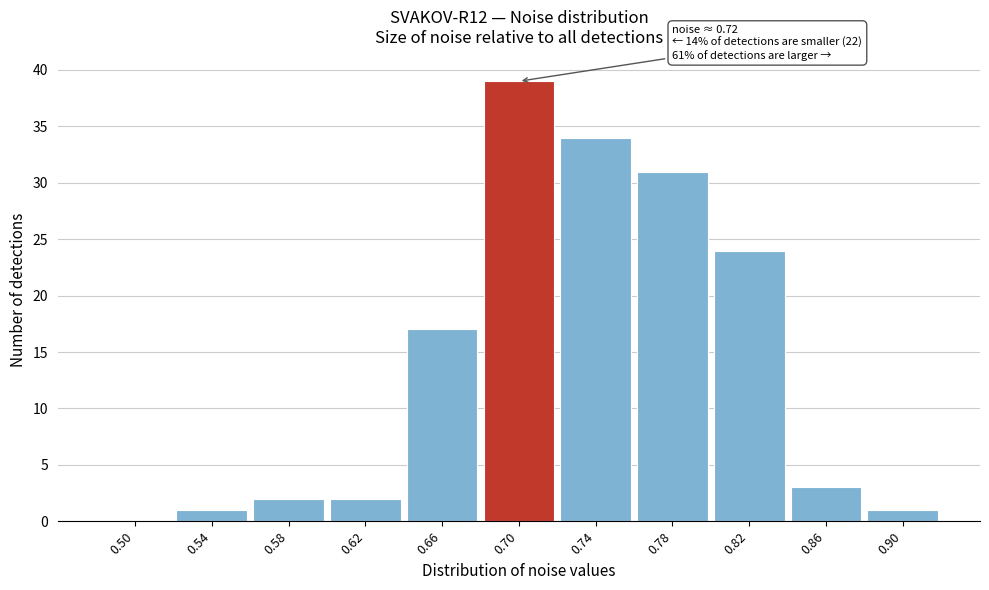

Reading left to right, extract all data points from this chart.

0.50=0	0.54=1	0.58=2	0.62=2	0.66=17	0.70=39	0.74=34	0.78=31	0.82=24	0.86=3	0.90=1